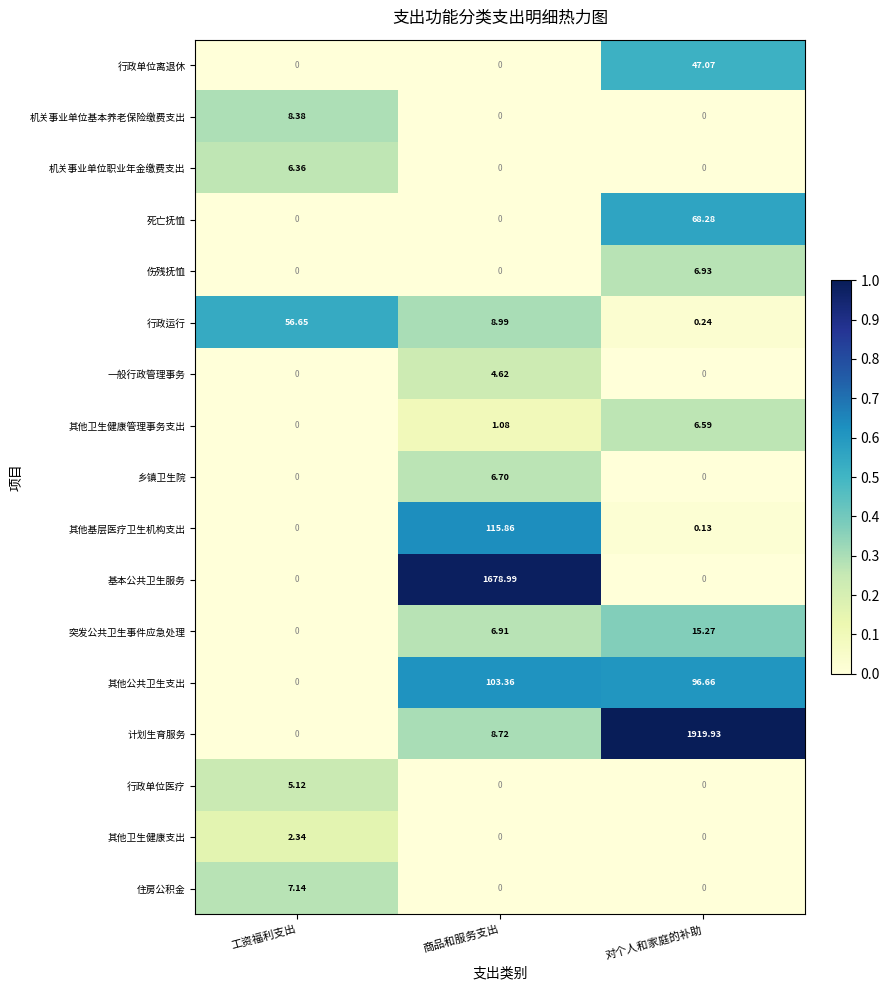

List the series in order of their peak value, lowest first.

其他卫生健康支出, 一般行政管理事务, 行政单位医疗, 机关事业单位职业年金缴费支出, 其他卫生健康管理事务支出, 乡镇卫生院, 伤残抚恤, 住房公积金, 机关事业单位基本养老保险缴费支出, 突发公共卫生事件应急处理, 行政单位离退休, 行政运行, 死亡抚恤, 其他公共卫生支出, 其他基层医疗卫生机构支出, 基本公共卫生服务, 计划生育服务